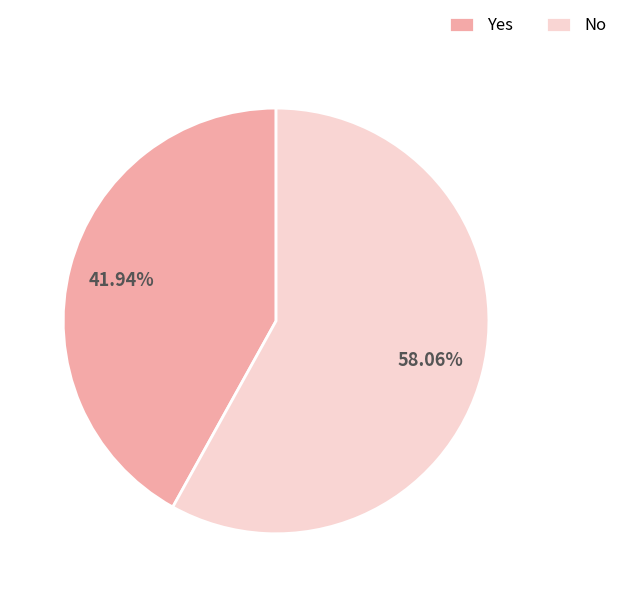

Rank the categories by value from highest to lowest.

No, Yes